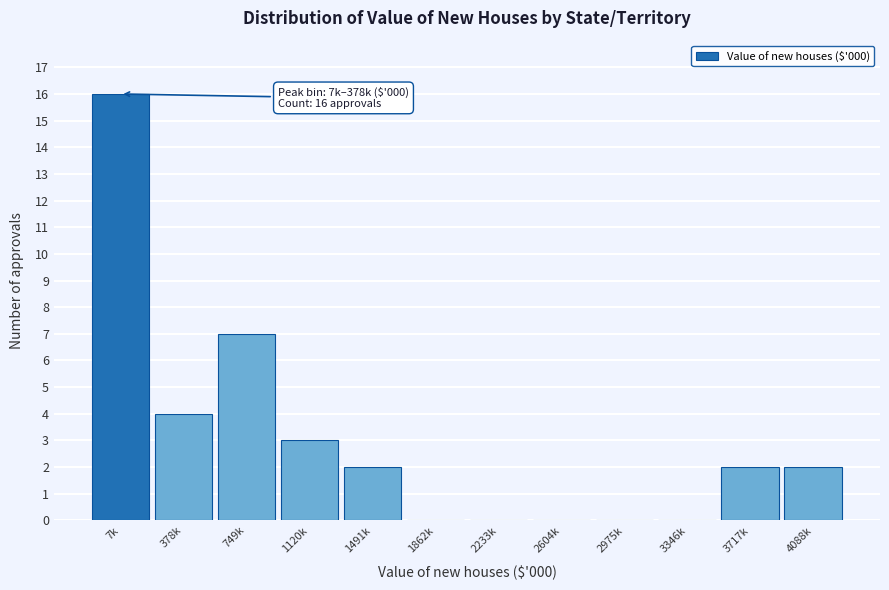

Reading right to left, what are all the values shown in this chart?

4088k=2	3717k=2	3346k=0	2975k=0	2604k=0	2233k=0	1862k=0	1491k=2	1120k=3	749k=7	378k=4	7k=16